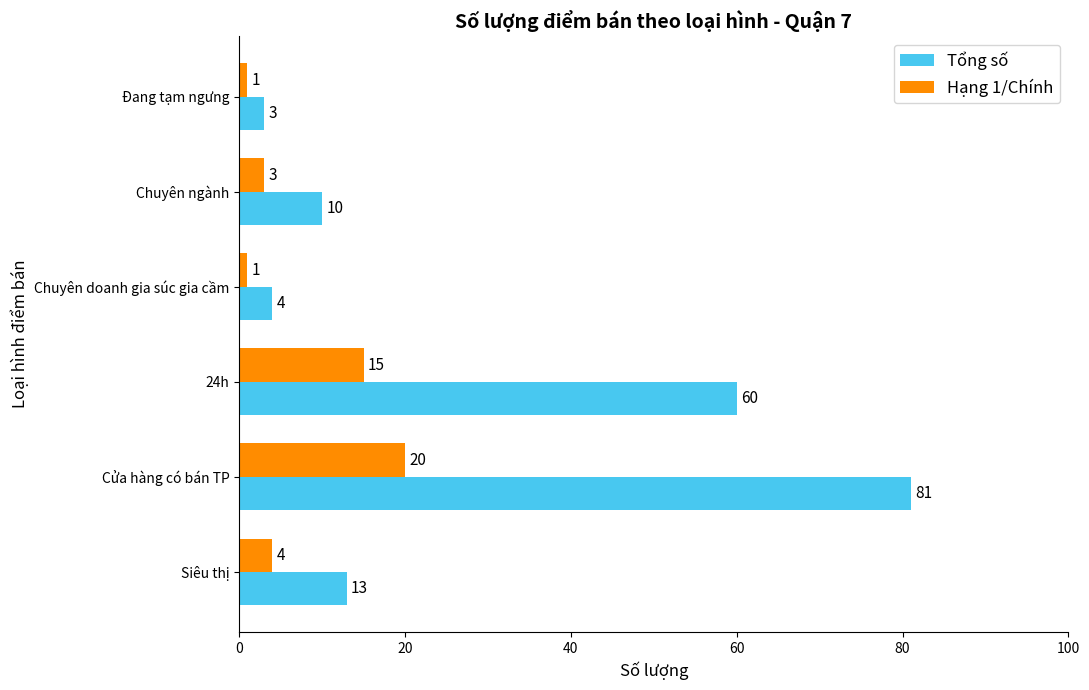

What is the total value across all series at Siêu thị?

17